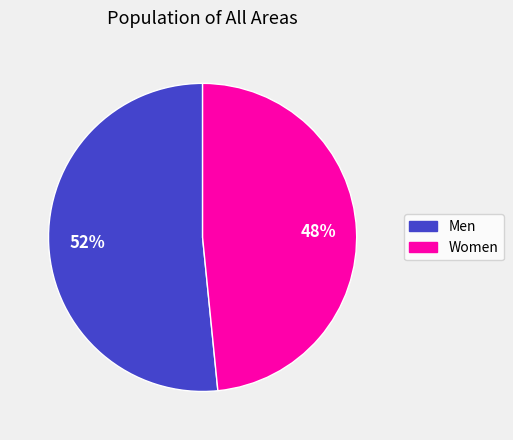

To the nearest percent, what is the combined percentage of Women and Men?

100%